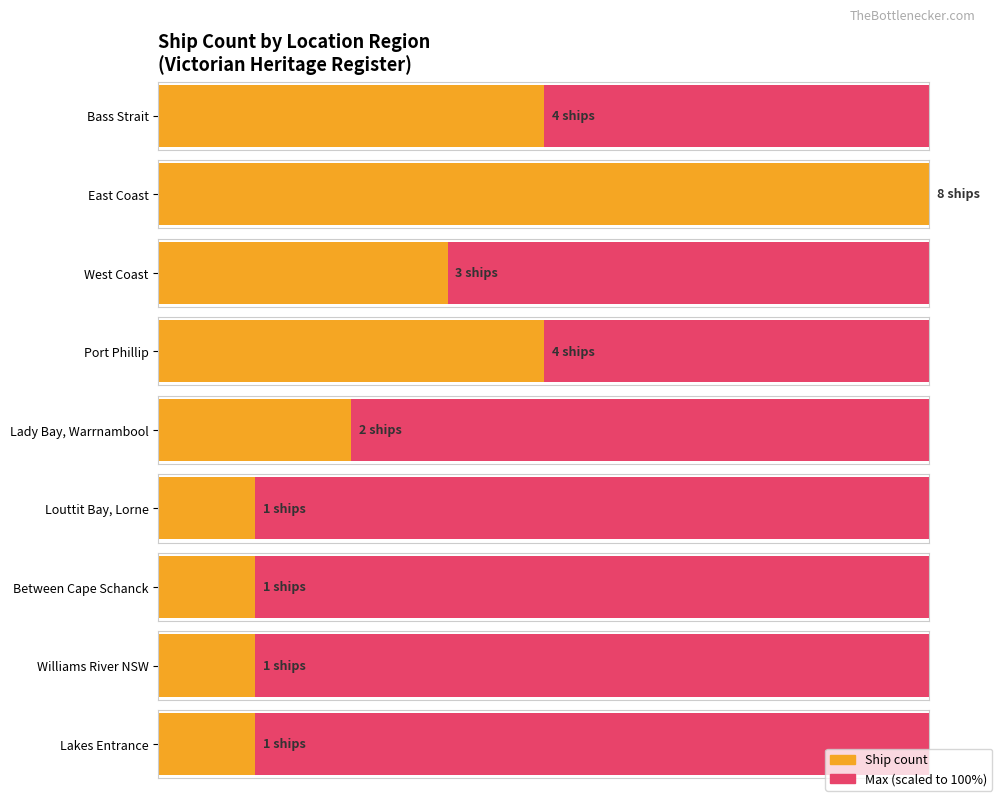

Which has a higher value, East Coast, Port Albert or Lady Bay, Warrnambool?

East Coast, Port Albert